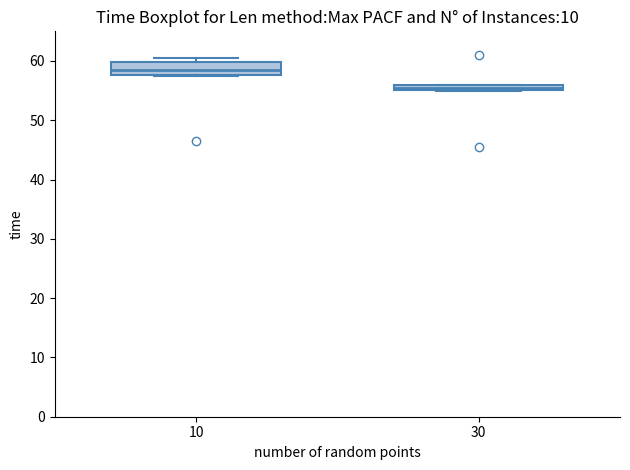

Comparing the boxes themselves (not the whiskers), which one is the tallest?

10